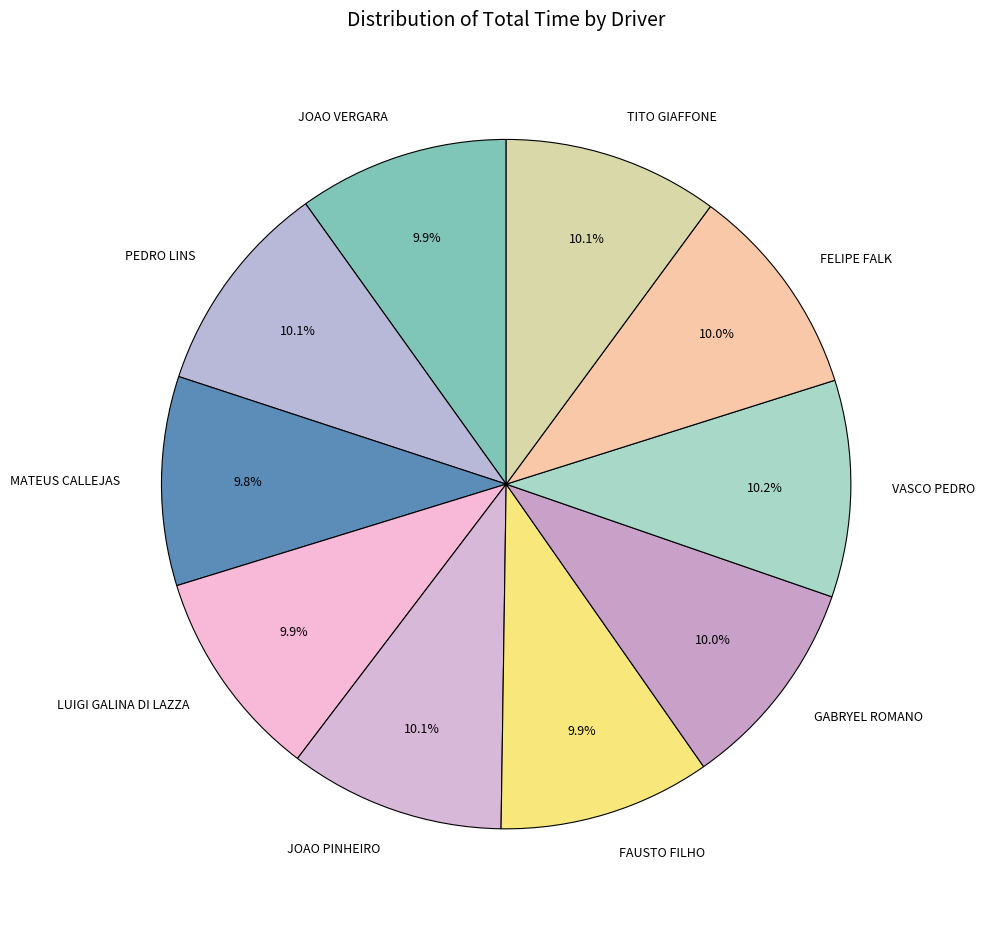

To the nearest percent, what portion does PEDRO LINS represent?

10%